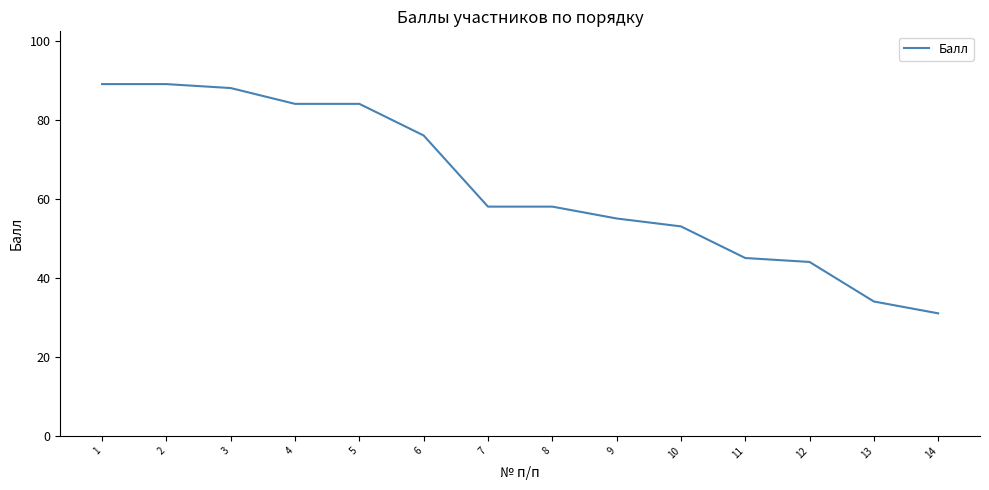

True or false: the data shows 88 at 3.

True